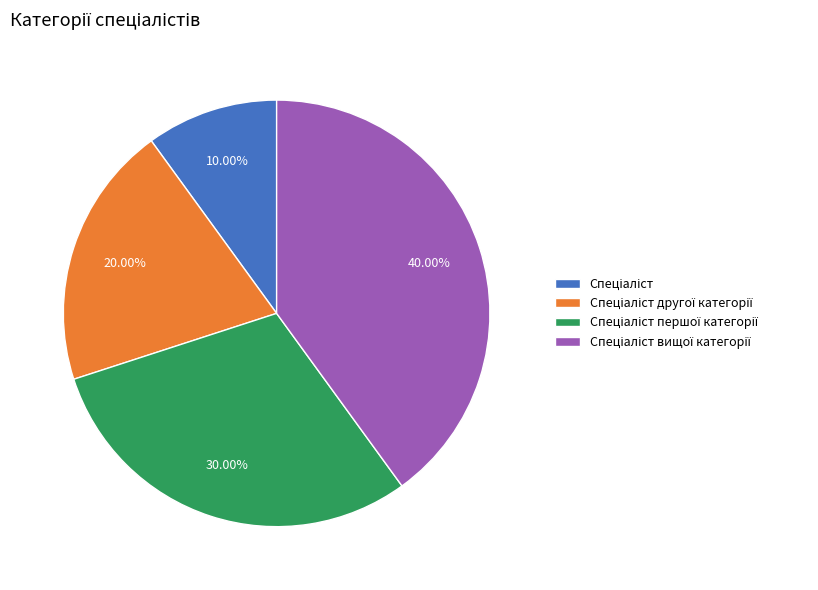

How many slices are in this pie chart?

4